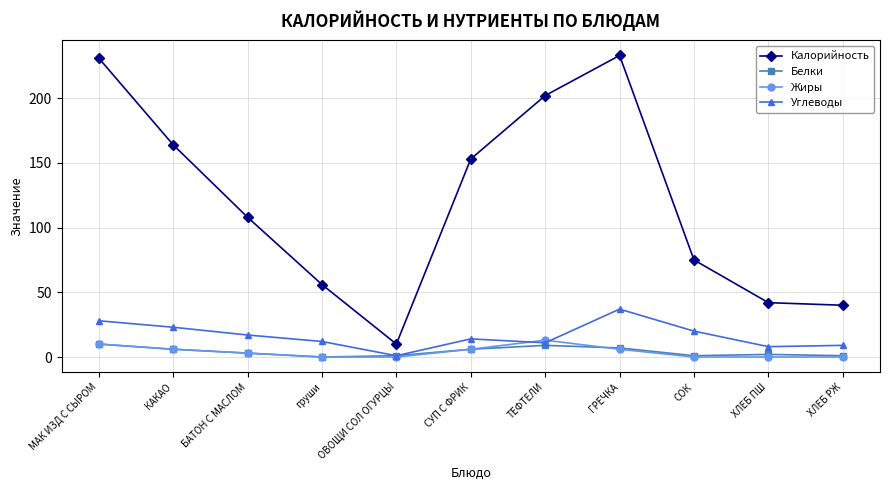

What is the sum of the Углеводы values at КАКАО and ГРЕЧКА?

60